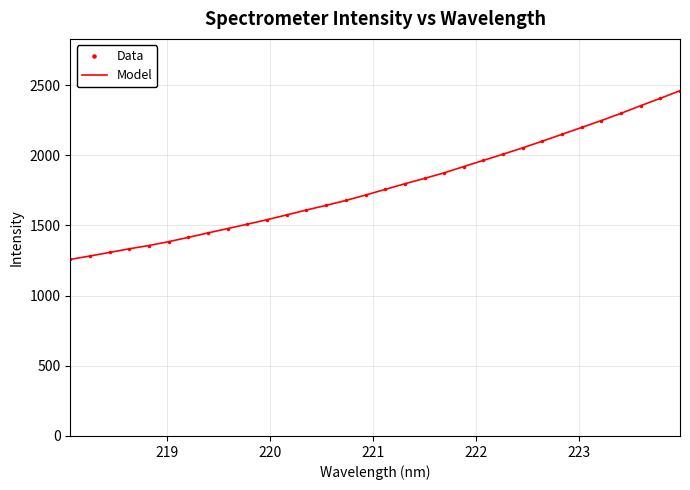

Reading left to right, list all the values displayed in this chart.

Data: 1258.1	1282.3	1307.7	1333.5	1357.0	1384.3	1415.0	1446.9	1477.8	1509.1	1541.2	1575.1	1610.1	1642.9	1677.9	1716.4	1756.7	1796.7	1835.1	1874.7	1919.5	1963.6	2007.8	2052.9	2100.7	2149.3	2198.2	2247.4	2298.8	2353.1	2405.7	2460.0
Model: 1258.1	1282.3	1307.7	1333.5	1357.0	1384.3	1415.0	1446.9	1477.8	1509.1	1541.2	1575.1	1610.1	1642.9	1677.9	1716.4	1756.7	1796.7	1835.1	1874.7	1919.5	1963.6	2007.8	2052.9	2100.7	2149.3	2198.2	2247.4	2298.8	2353.1	2405.7	2460.0